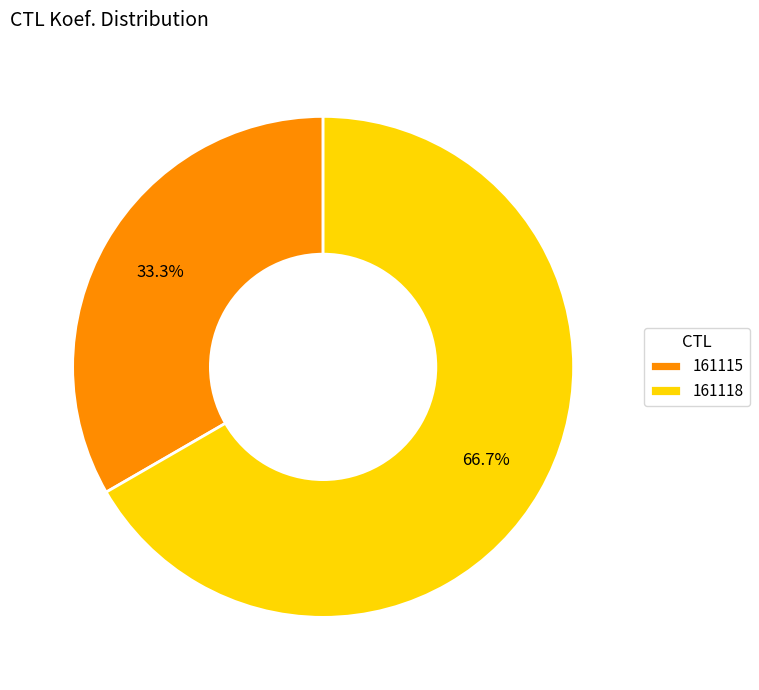

The 161115 slice represents 33% of the pie. True or false?

True